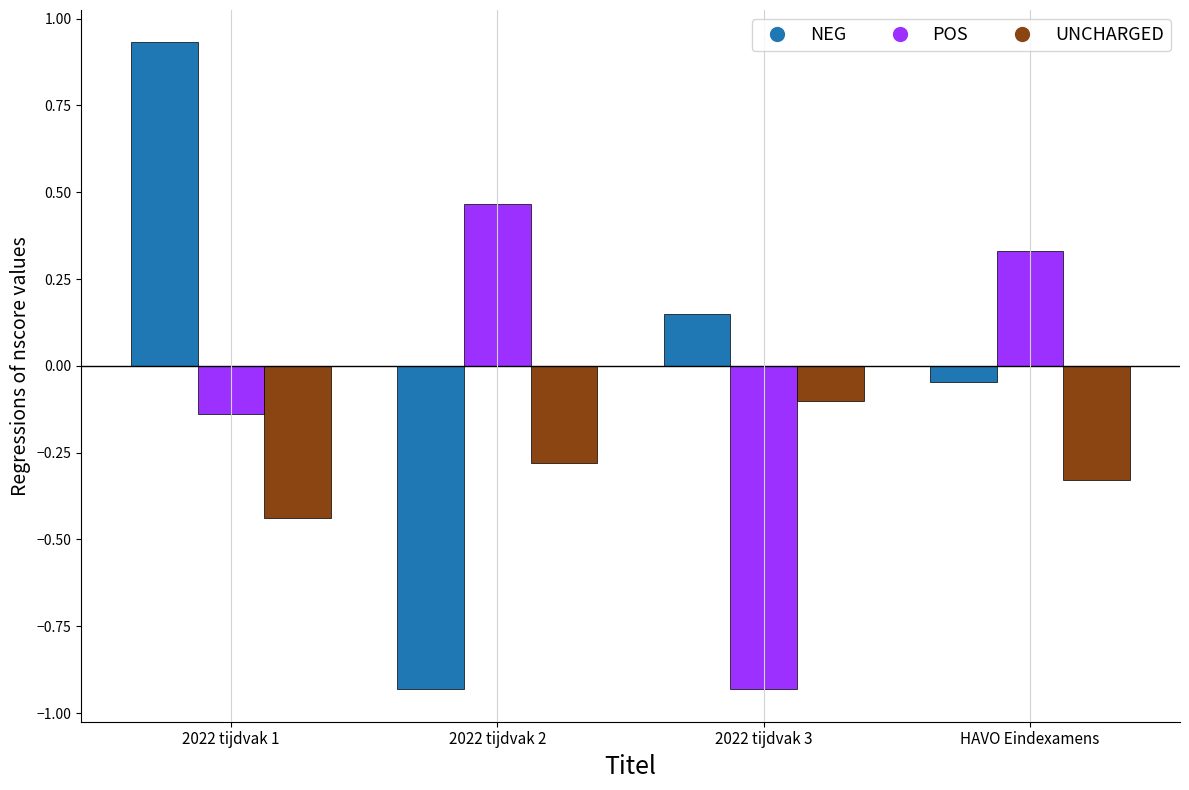

Which series has the largest total across all categories?

NEG